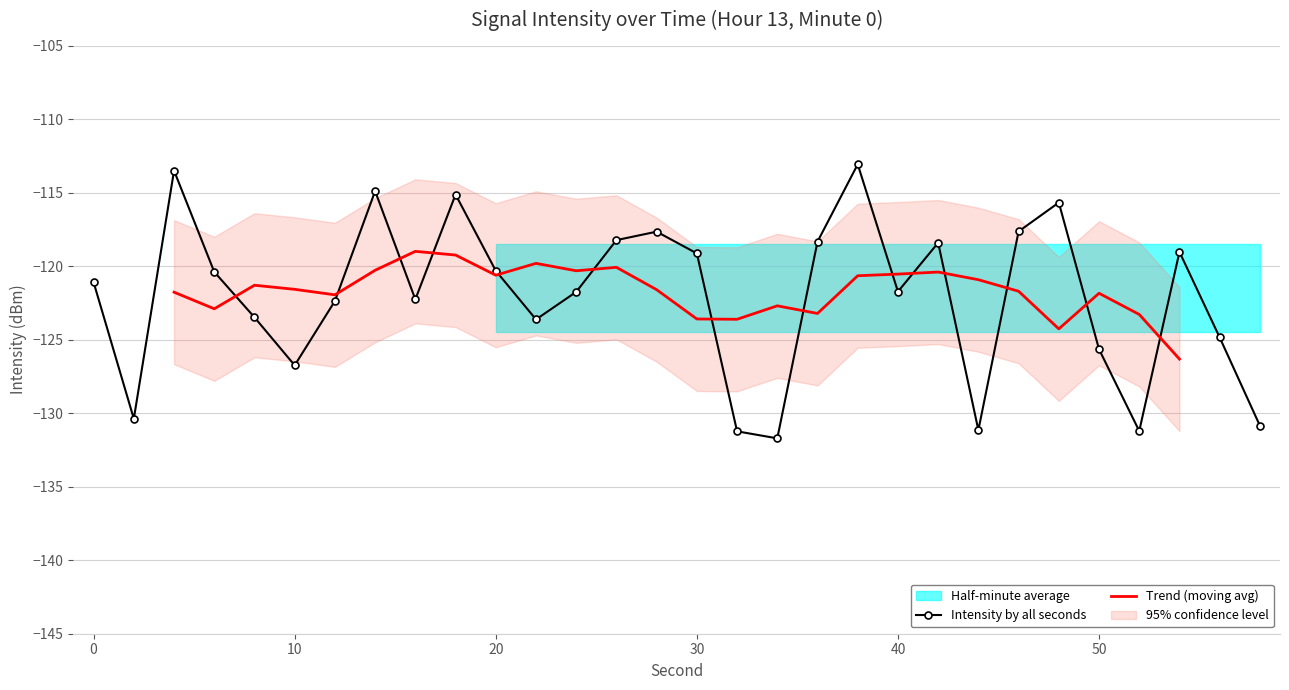

What is the minimum value shown in the chart?

-131.7